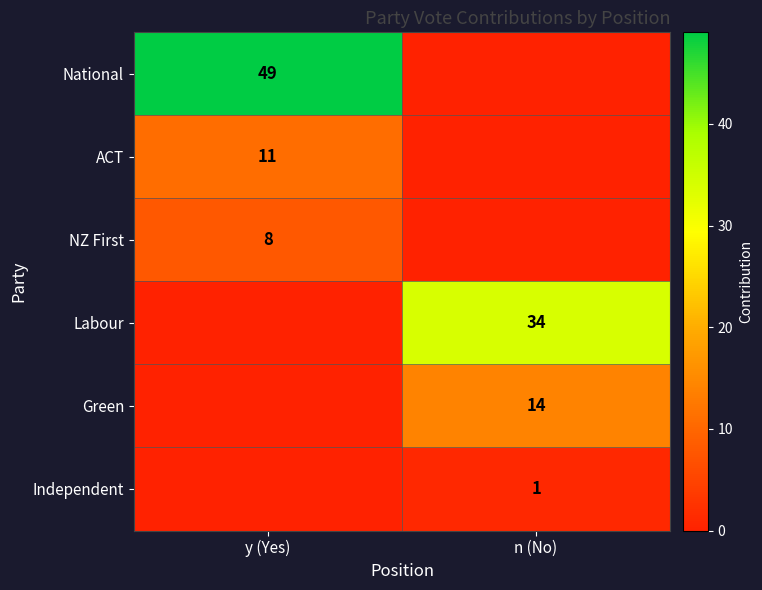

The value of NZ First at y (Yes) is 8. True or false?

True